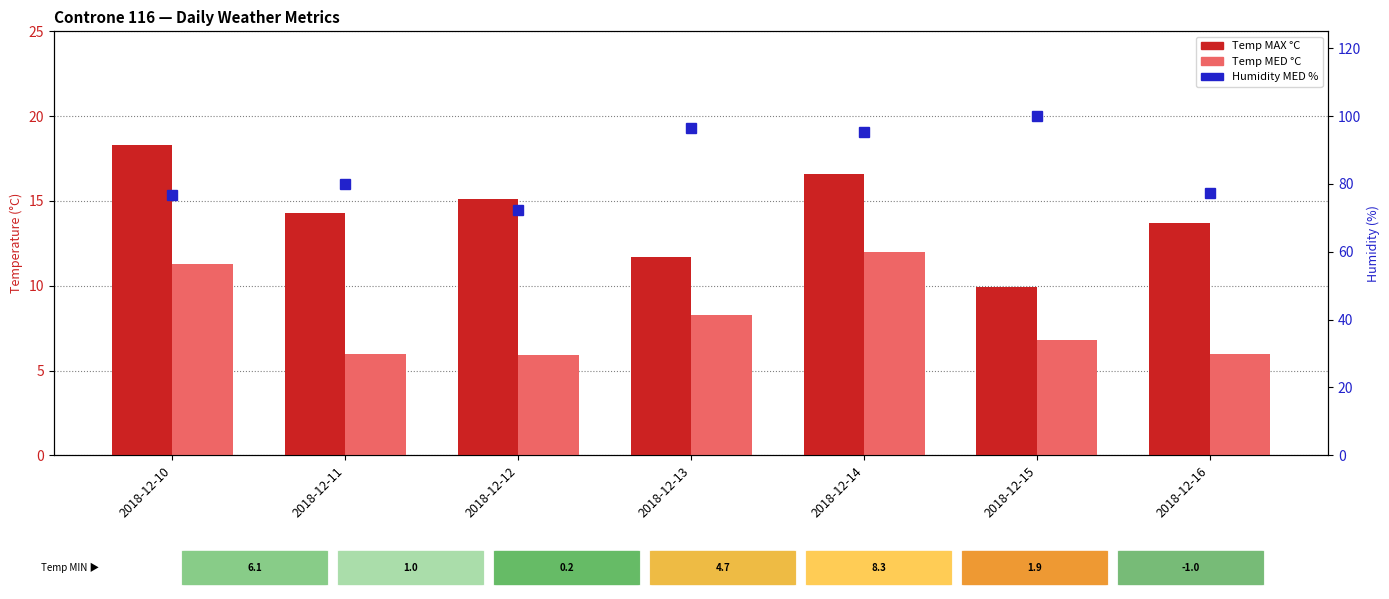

What is the average value of the Temp MED °C series?

8.0